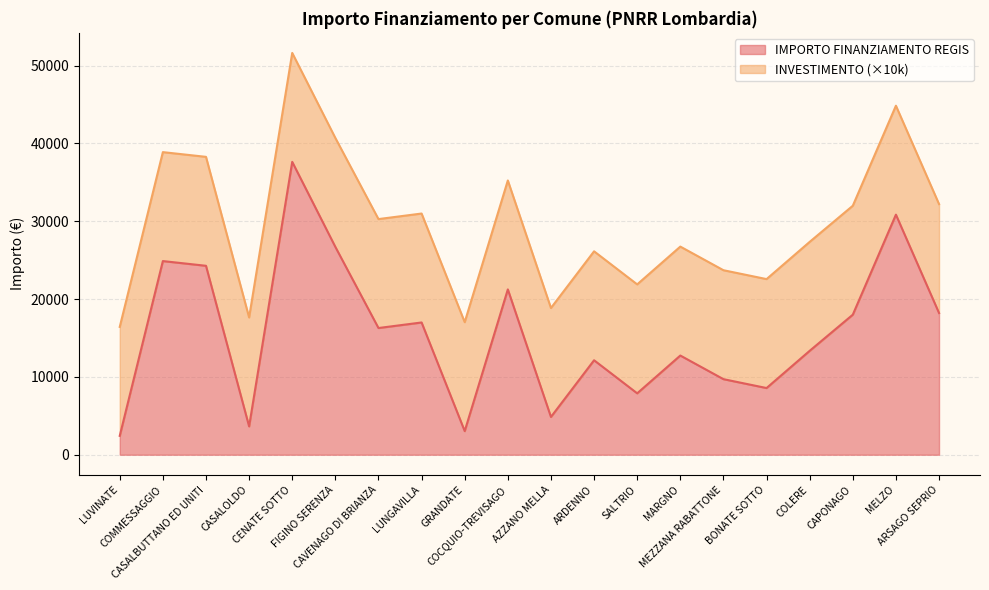

List the labels in order of value, largest first.

CENATE SOTTO, MELZO, FIGINO SERENZA, COMMESSAGGIO, CASALBUTTANO ED UNITI, COCQUIO-TREVISAGO, ARSAGO SEPRIO, CAPONAGO, LUNGAVILLA, CAVENAGO DI BRIANZA, COLERE, MARGNO, ARDENNO, MEZZANA RABATTONE, BONATE SOTTO, SALTRIO, AZZANO MELLA, CASALOLDO, GRANDATE, LUVINATE